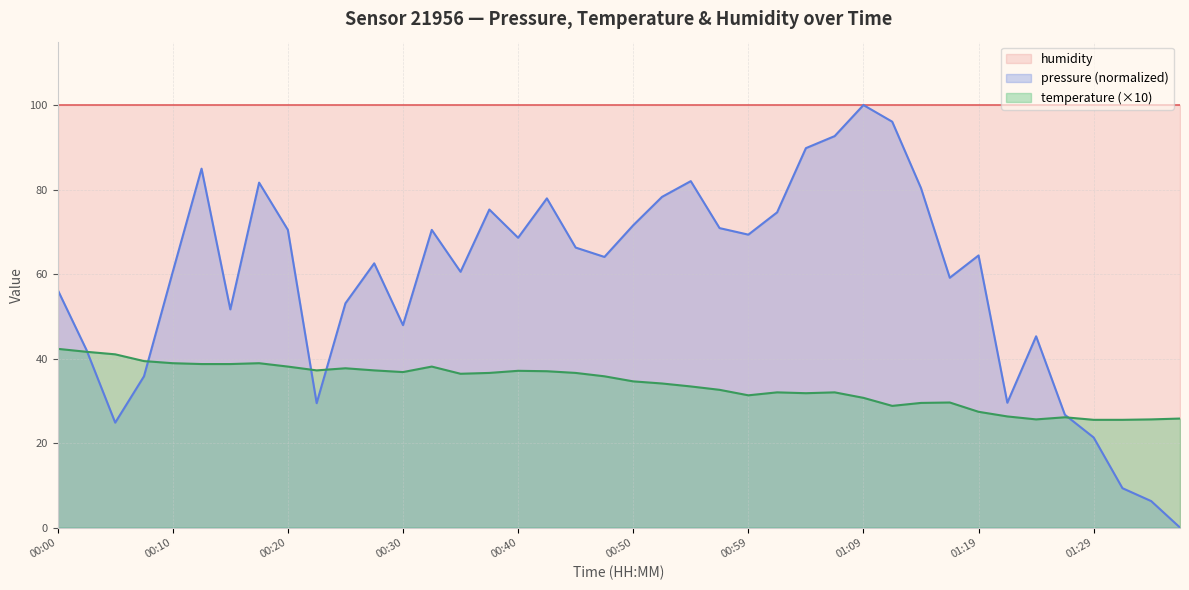

Between 00:54 and 00:05, which is larger?

00:05